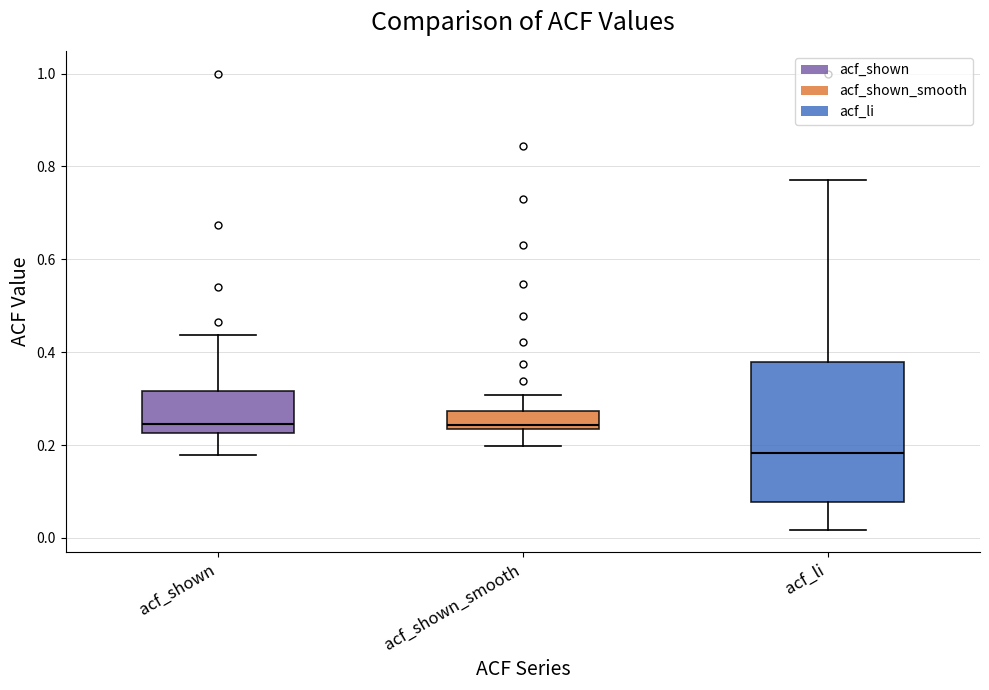

Reading left to right, transcribe this box plot: for each box, give where its median line is, the range the box spans, and where its two whiskers end, as read against the y-axis. The values are not printed on the chart, so give them approximately, as read against the axis.

acf_shown: median 0.24, box 0.22 to 0.32, whiskers 0.18 to 0.44
acf_shown_smooth: median 0.24 (just above the box's lower edge), box 0.24 to 0.28, whiskers 0.20 to 0.30
acf_li: median 0.18, box 0.08 to 0.38, whiskers 0.02 to 0.78